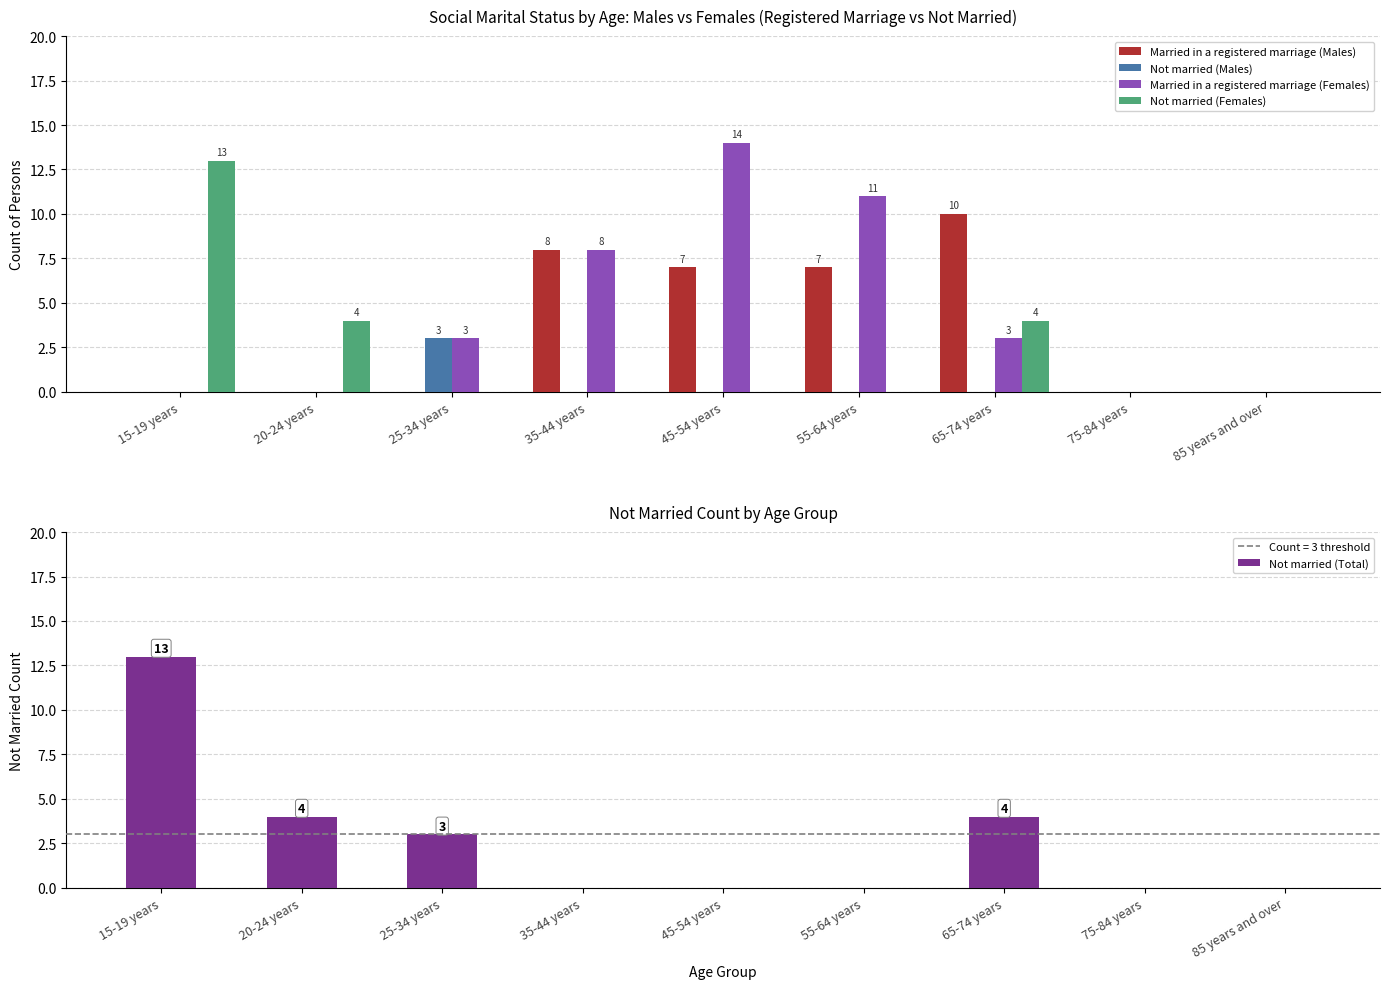

Reading left to right, extract all data points from this chart.

Married in a registered marriage (Males): 15-19 years=0	20-24 years=0	25-34 years=0	35-44 years=8	45-54 years=7	55-64 years=7	65-74 years=10	75-84 years=0	85 years and over=0
Not married (Males): 15-19 years=0	20-24 years=0	25-34 years=3	35-44 years=0	45-54 years=0	55-64 years=0	65-74 years=0	75-84 years=0	85 years and over=0
Married in a registered marriage (Females): 15-19 years=0	20-24 years=0	25-34 years=3	35-44 years=8	45-54 years=14	55-64 years=11	65-74 years=3	75-84 years=0	85 years and over=0
Not married (Females): 15-19 years=13	20-24 years=4	25-34 years=0	35-44 years=0	45-54 years=0	55-64 years=0	65-74 years=4	75-84 years=0	85 years and over=0
Not married (Total): 15-19 years=13	20-24 years=4	25-34 years=3	35-44 years=0	45-54 years=0	55-64 years=0	65-74 years=4	75-84 years=0	85 years and over=0